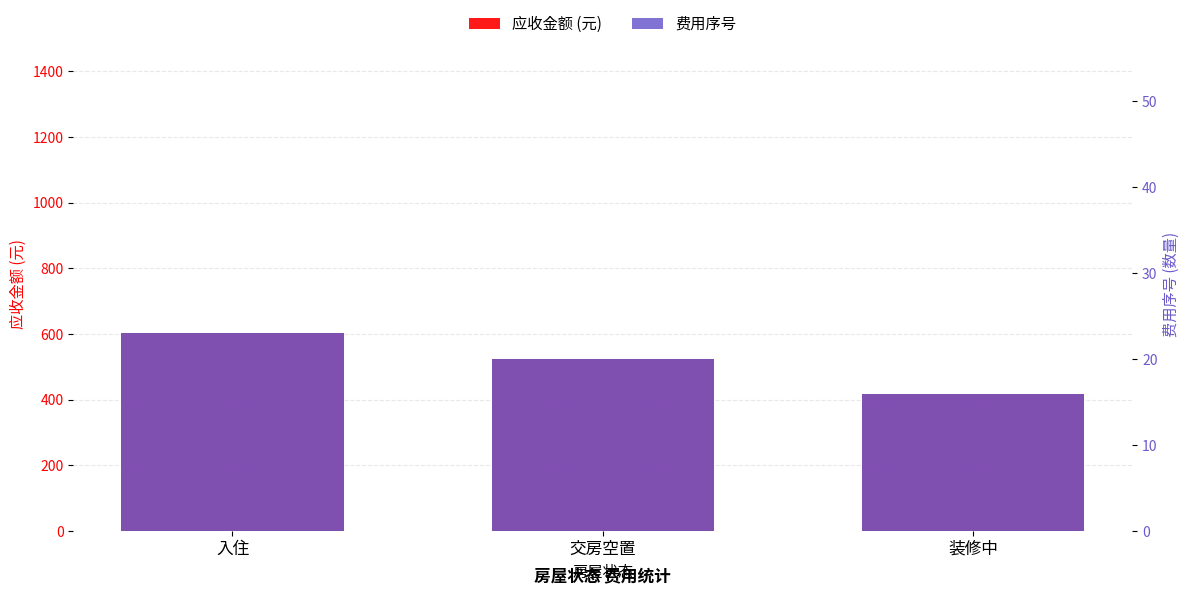

Count the number of categories in the chart.

3